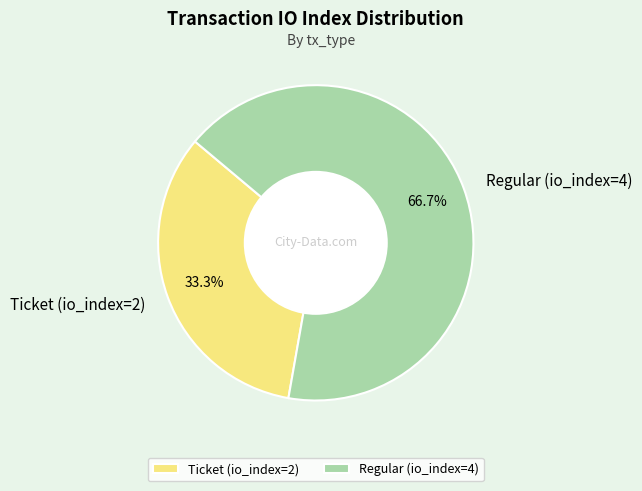

To the nearest percent, what portion does Ticket (io_index=2) represent?

33%